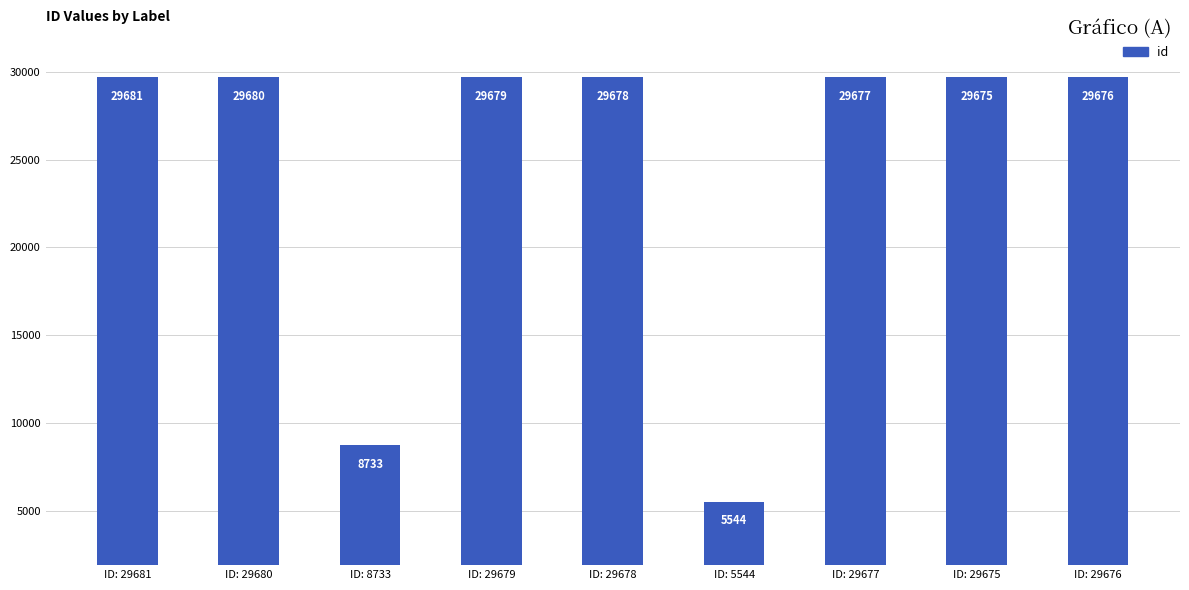

What is the value of the 6th bar from the left?

5544